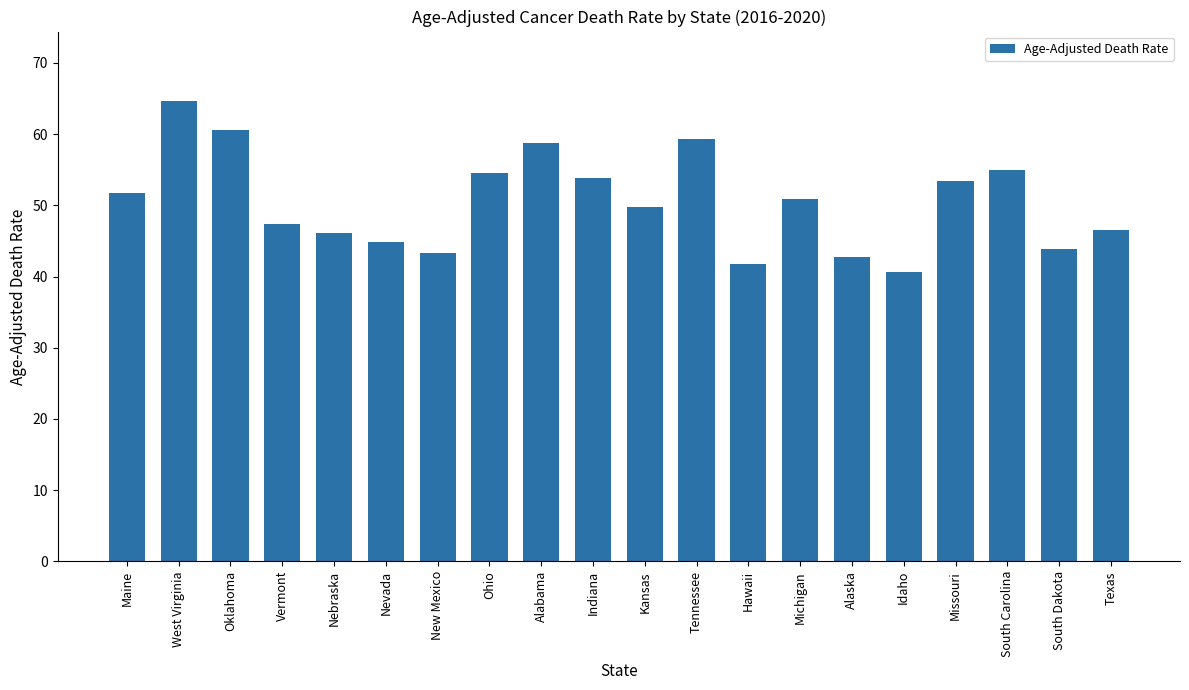

Which label corresponds to the largest value in the chart?

West Virginia